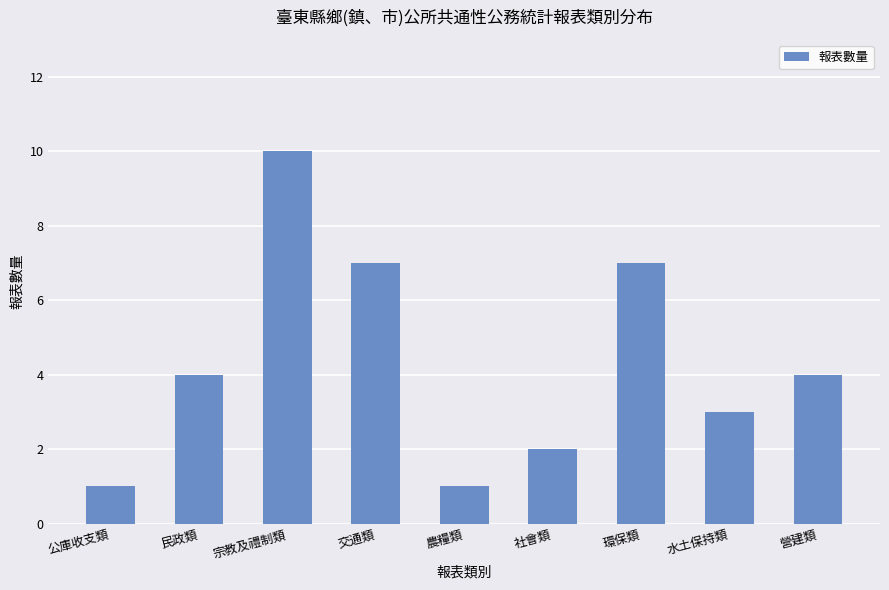

What is the maximum value shown in the chart?

10